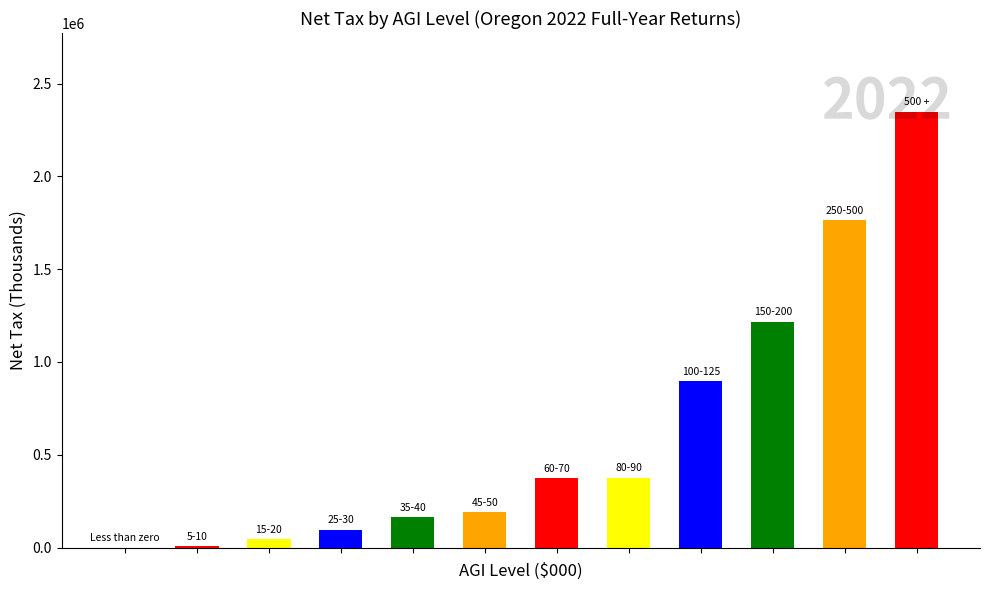

What is the maximum value shown in the chart?

2349305